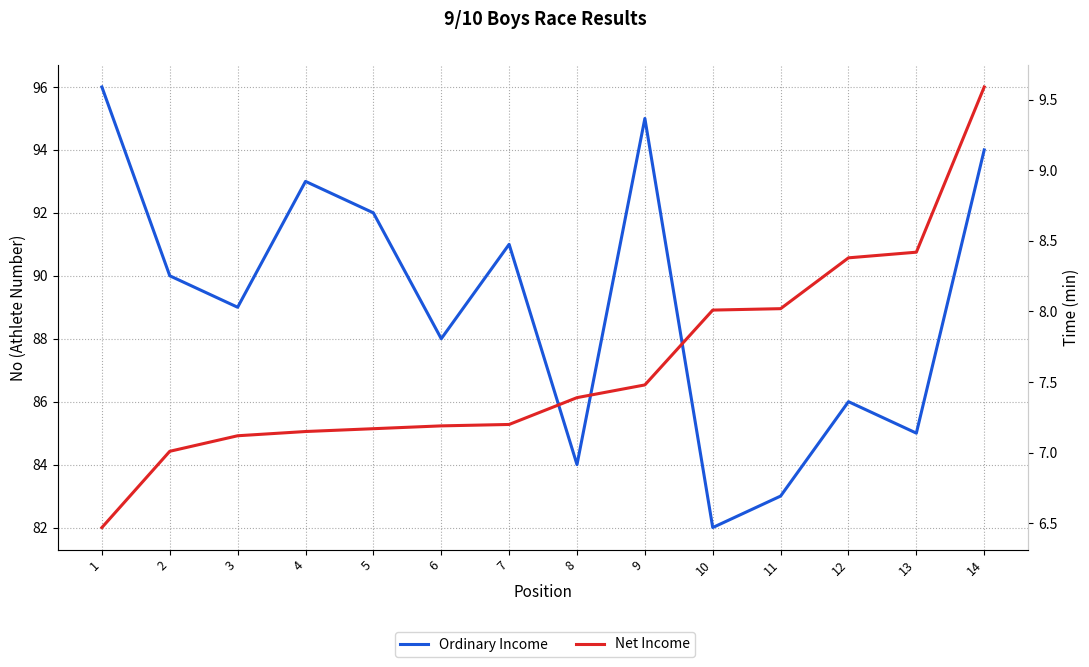

Is this an area chart (filled region under the line)?

No